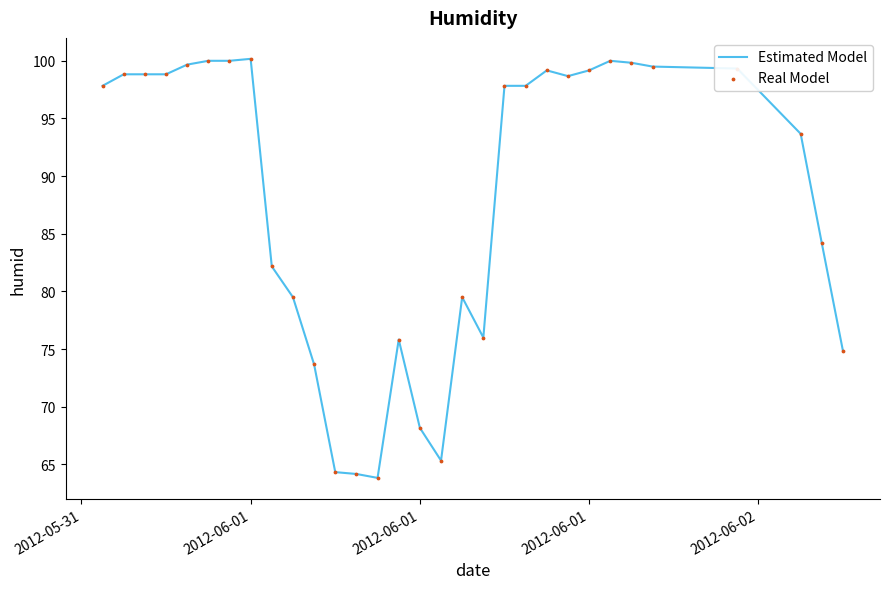

What is the smallest value displayed?

63.8